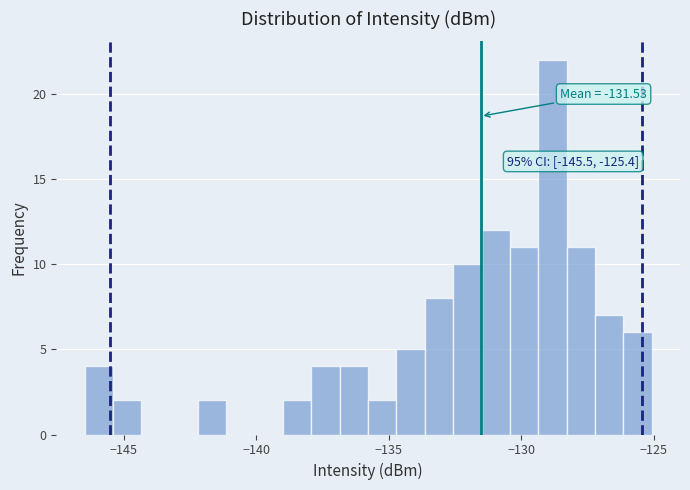

Around what value on the x-axis is the tallest bar? Give the approximate position of its centre, as read against the axis.

-129.0